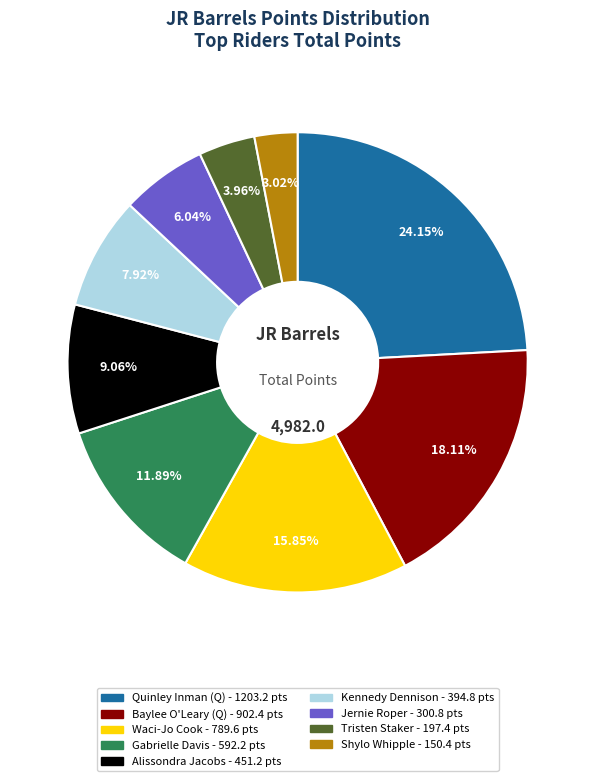

Between Quinley Inman (Q) and Alissondra Jacobs, which is larger?

Quinley Inman (Q)